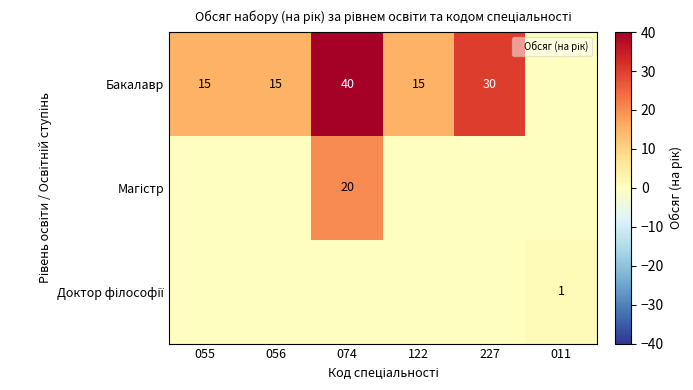

List the series in order of their overall mean, lowest first.

Доктор філософії, Магістр, Бакалавр